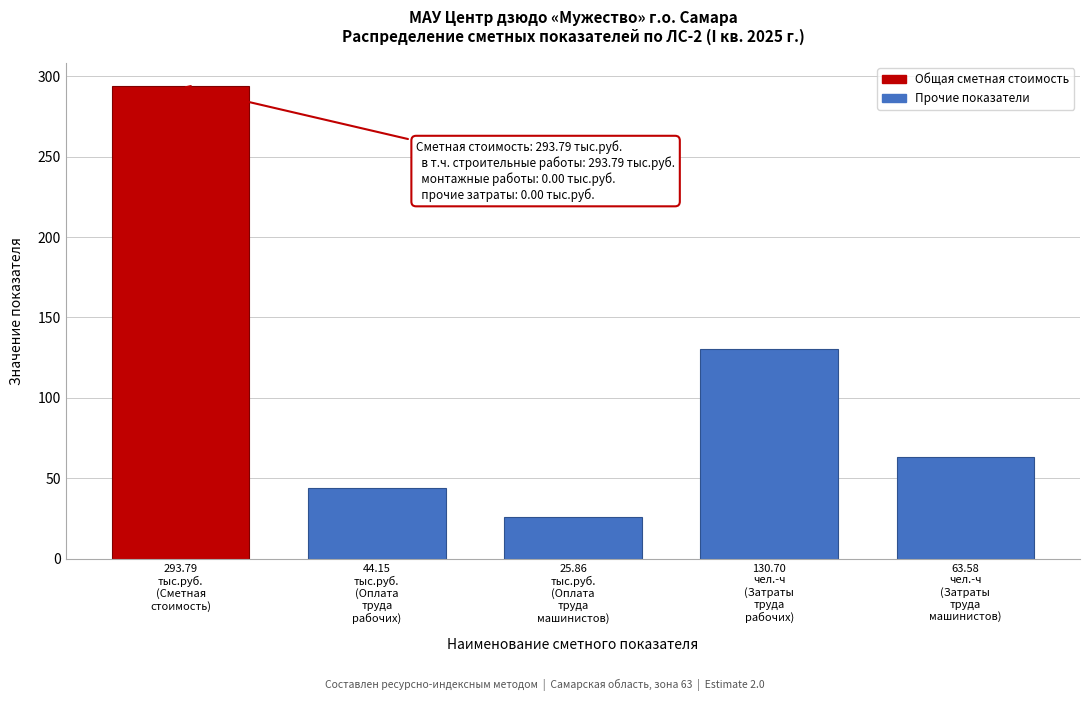

What is the sum of all values?

558.1